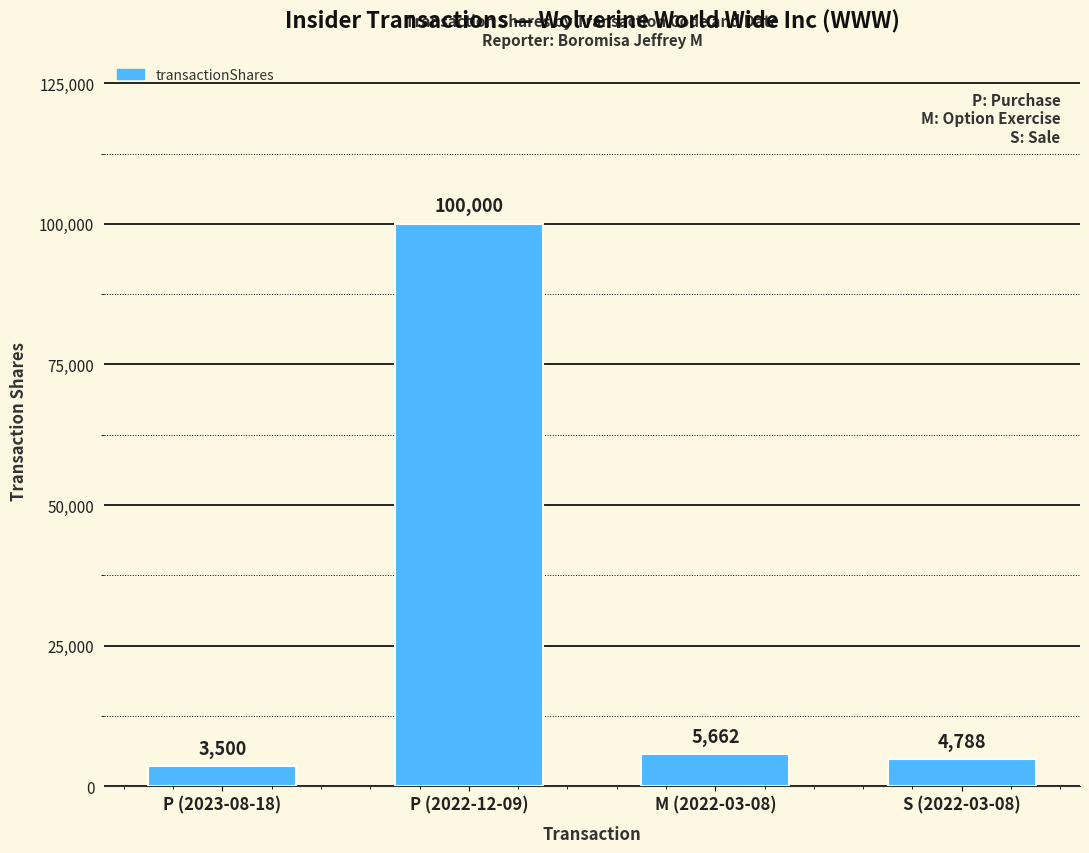

How many data points does each series have?

4